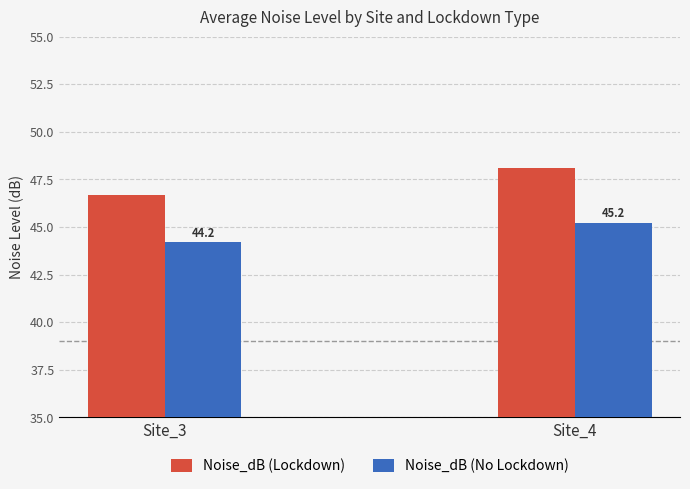

List the series in order of their overall mean, highest first.

Noise_dB (Lockdown), Noise_dB (No Lockdown)